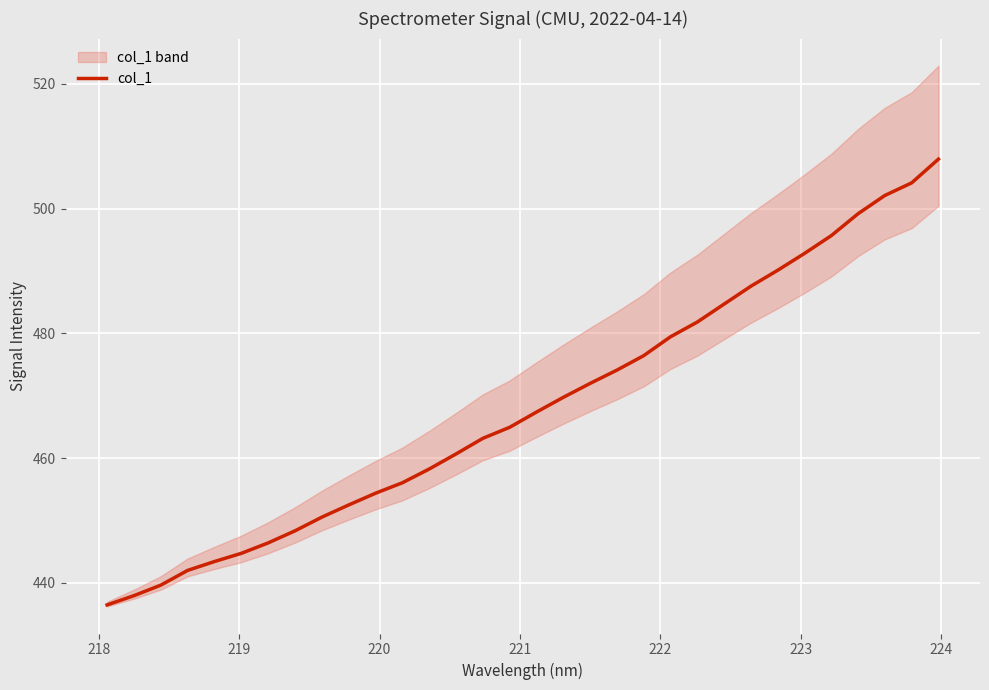

Reading left to right, transcribe all the data shown in this chart.

436.4	437.9	439.6	442.0	443.4	444.7	446.4	448.3	450.5	452.5	454.4	456.0	458.2	460.6	463.2	464.9	467.4	469.7	472.0	474.1	476.4	479.4	481.8	484.7	487.6	490.1	492.8	495.7	499.2	502.1	504.1	507.9